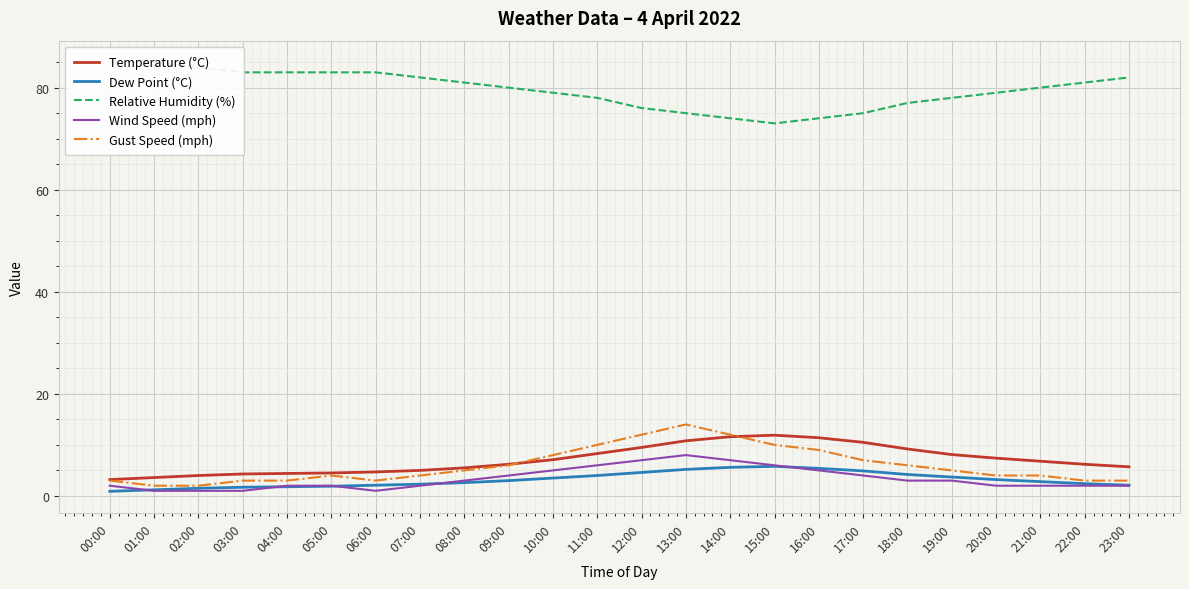

Between 05:00 and 20:00, which is larger?

20:00